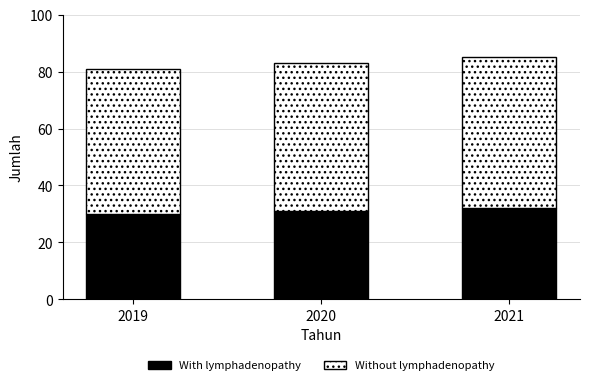

Are the bars grouped side by side (vs. stacked)?

No